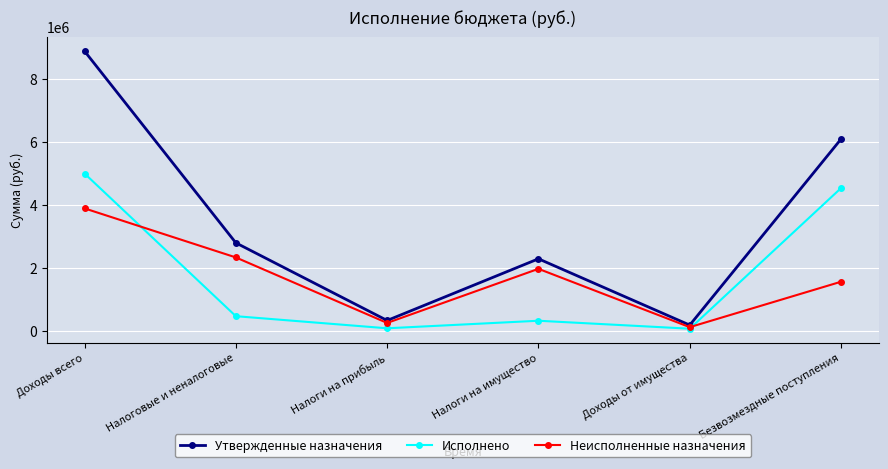

At which label does Утвержденные назначения reach its minimum?

Доходы от имущества